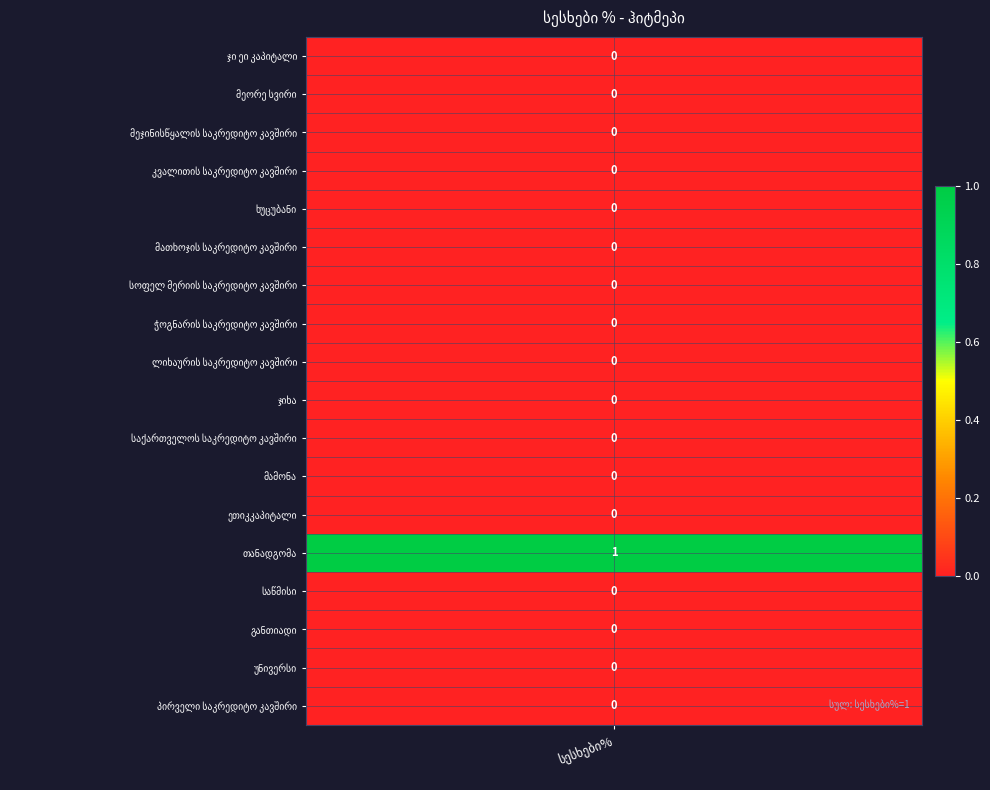

What is the sum of the values at სოფელ მერიის საკრედიტო კავშირი and თანადგომა?

1